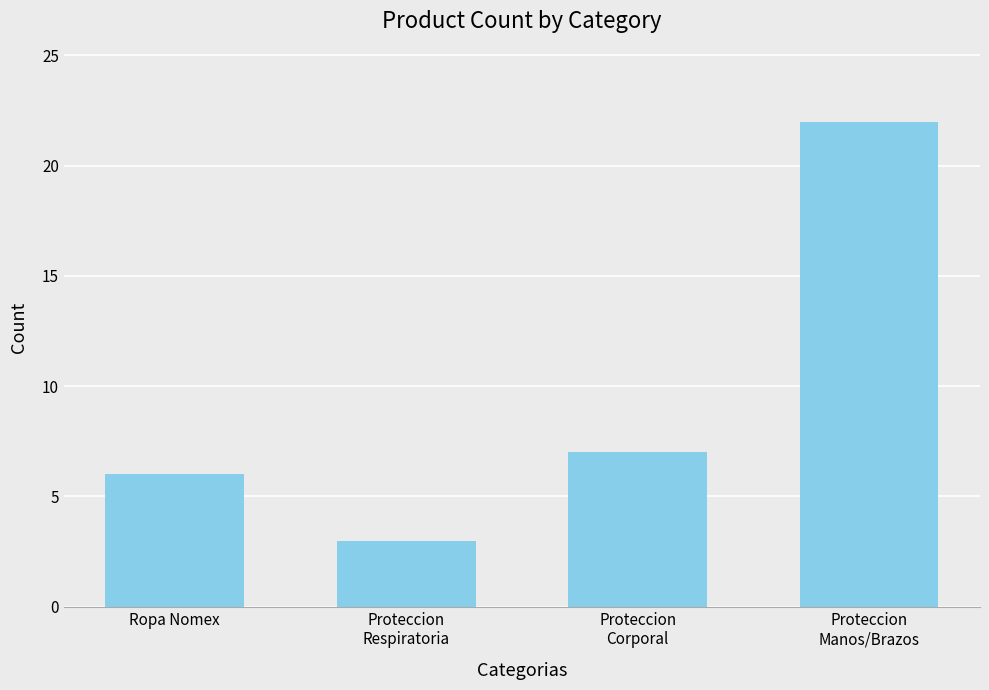

What is the label of the 3rd bar from the left?

Proteccion
Corporal